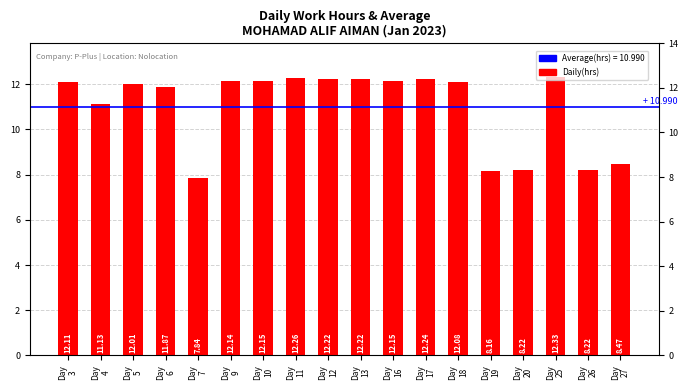

How many values are below 12?

7